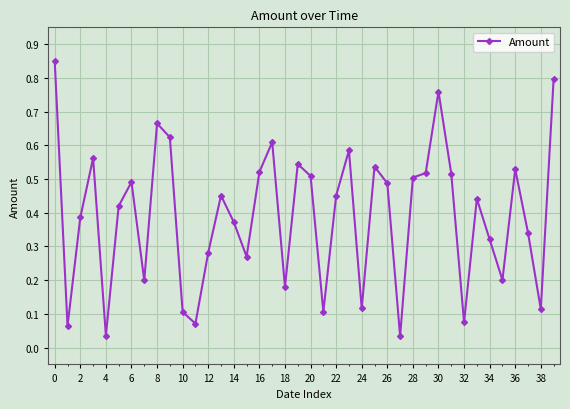

How many lines are shown in the chart?

1